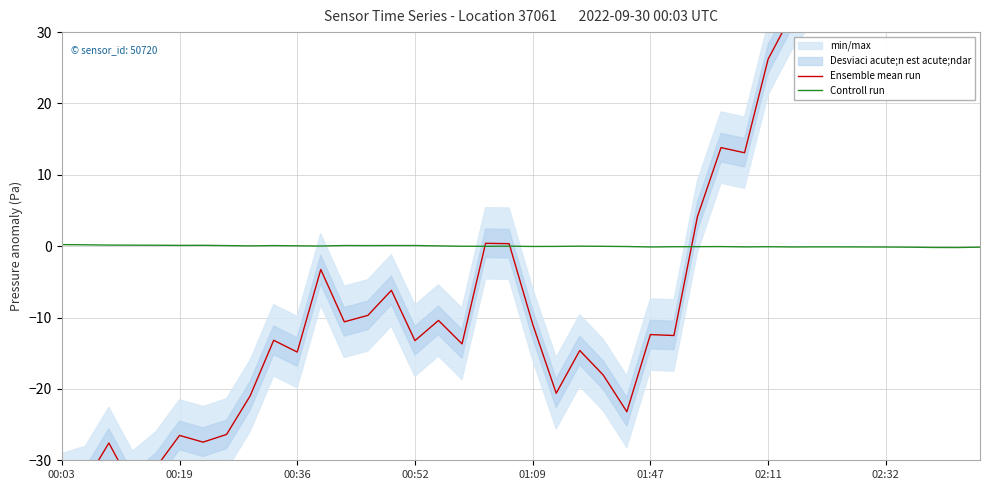

What is the value of the Ensemble mean run point at the 17th from the left?

-10.4